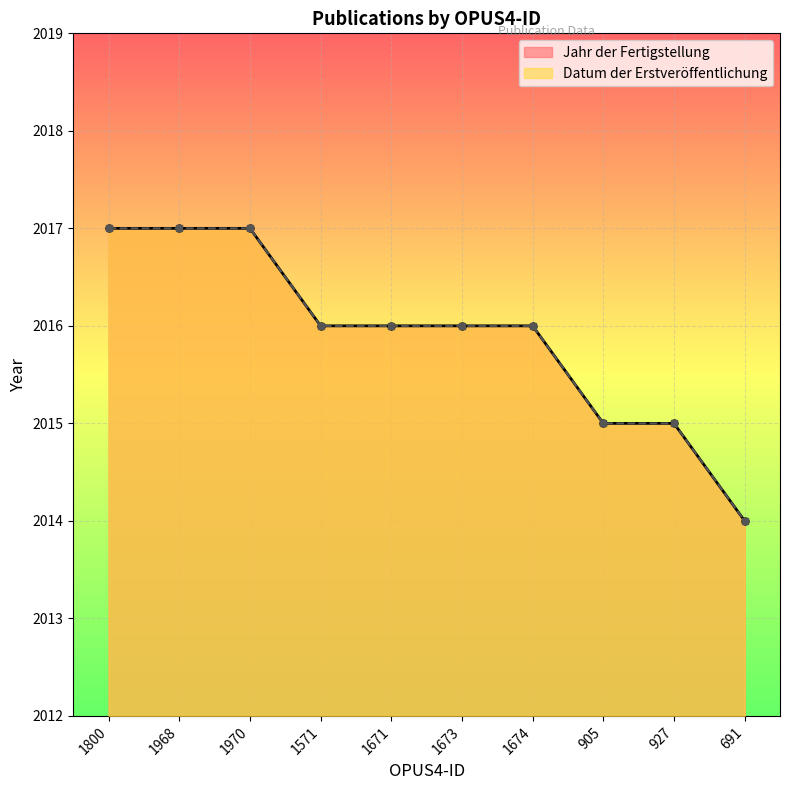

What is the difference between the second highest and second lowest values in the Jahr der Fertigstellung series?

2